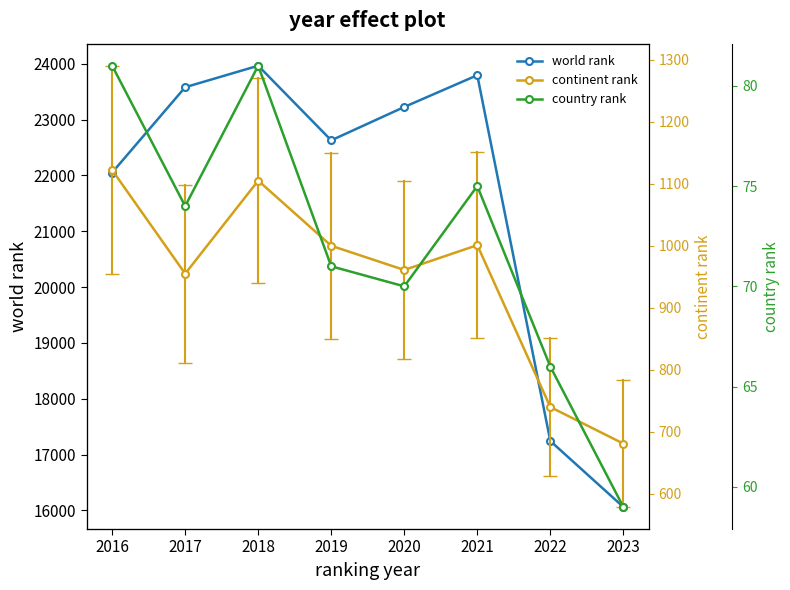

In continent rank, how many points are lower than both neighbors (excluding endpoints)?

2